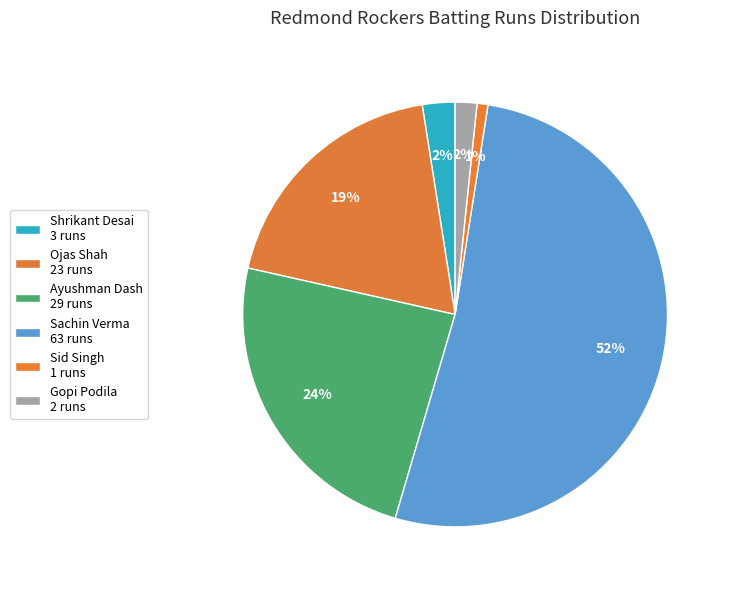

How many segments does this pie chart have?

6